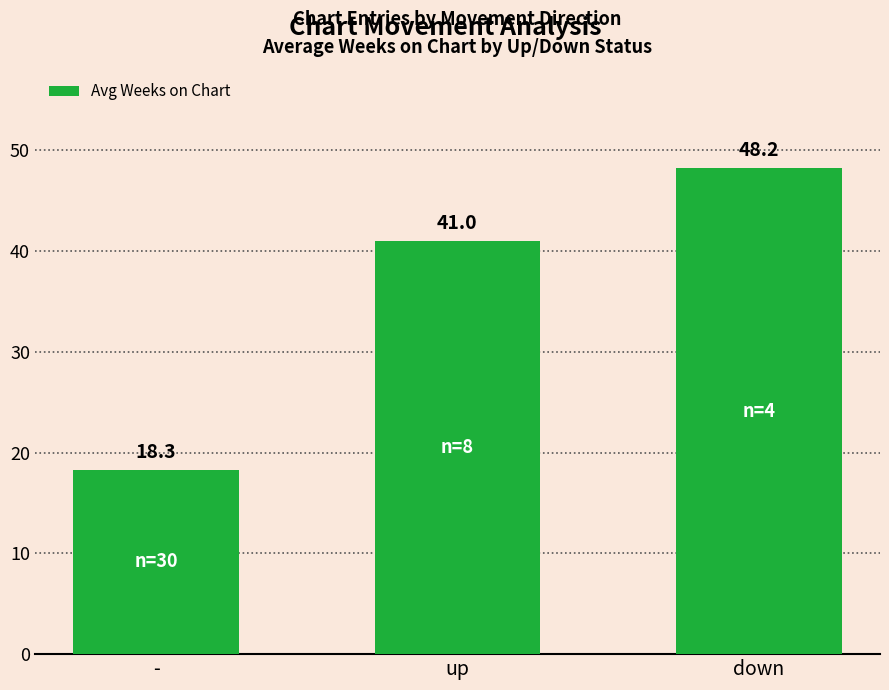

What is the difference between the values at up and -?

22.7